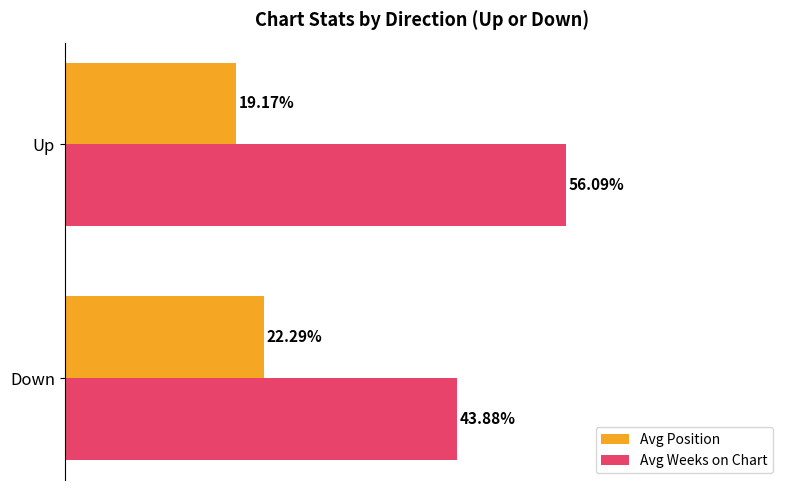

Which category has the highest value across all series?

Up